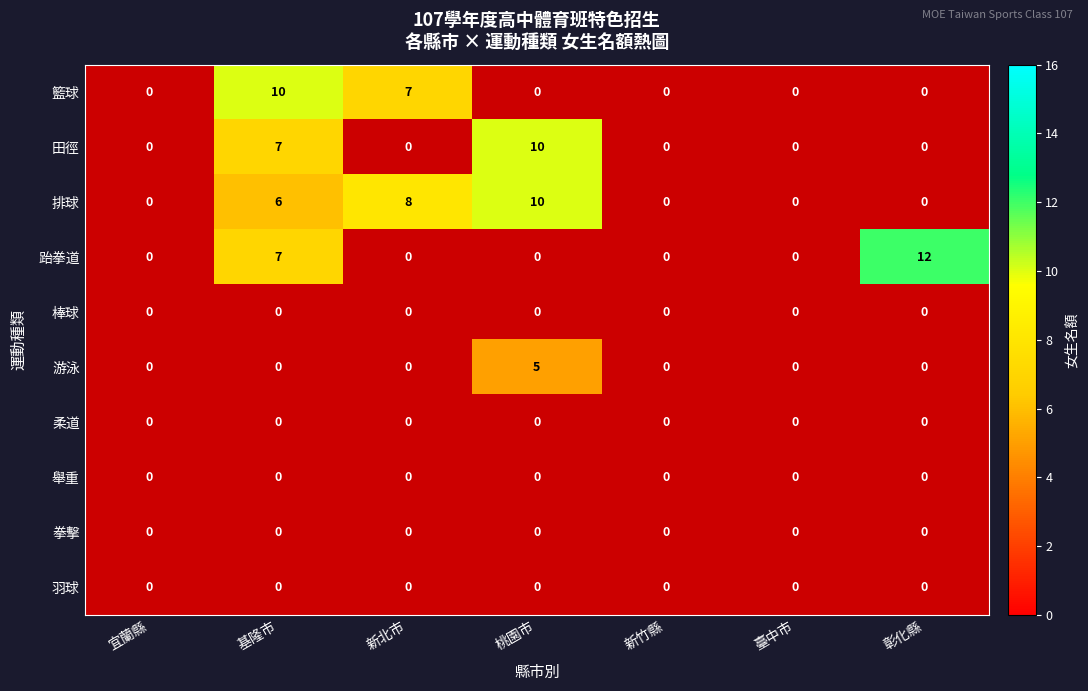

What is the highest value of the 游泳 series?

5